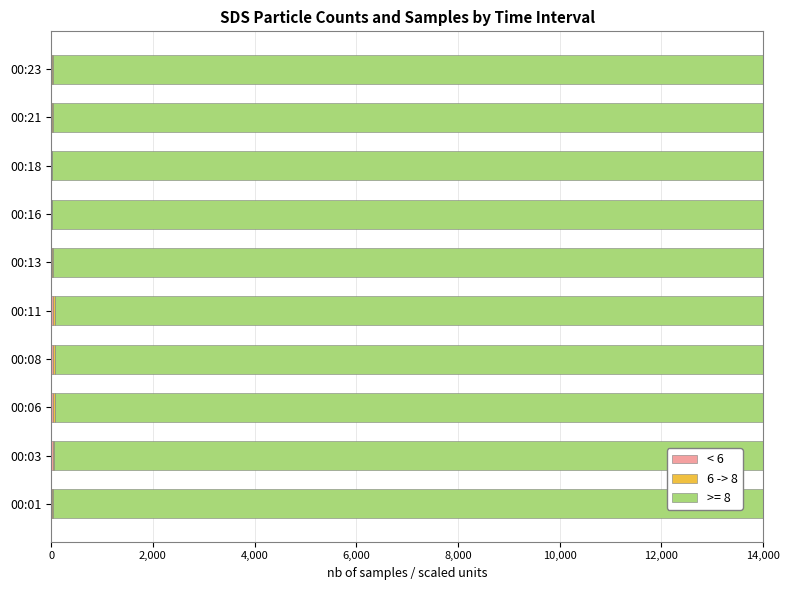

Count the number of categories in the chart.

10